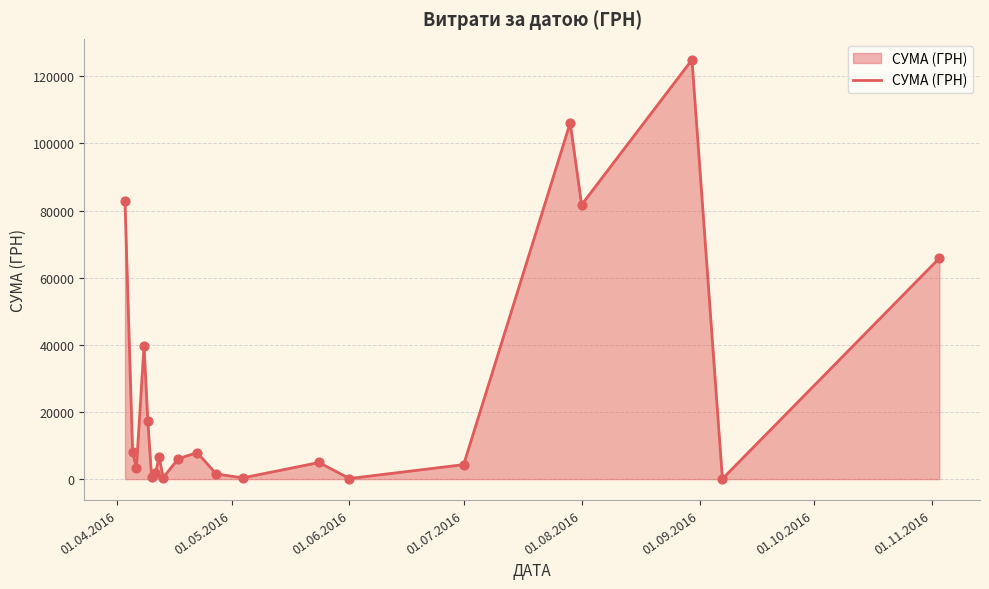

What is the maximum value shown in the chart?

124904.8